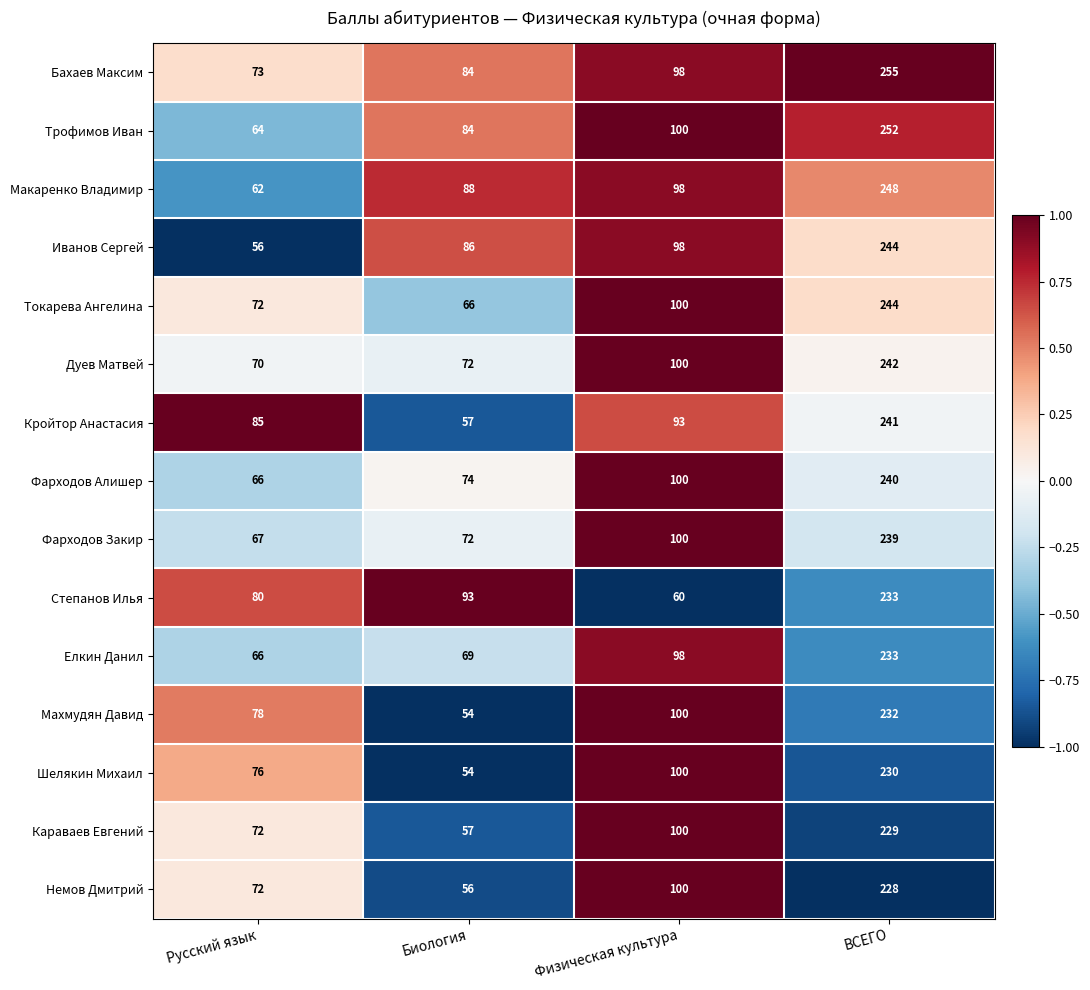

Between Физическая культура and ВСЕГО, which series saw the biggest shift?

Степанов Илья